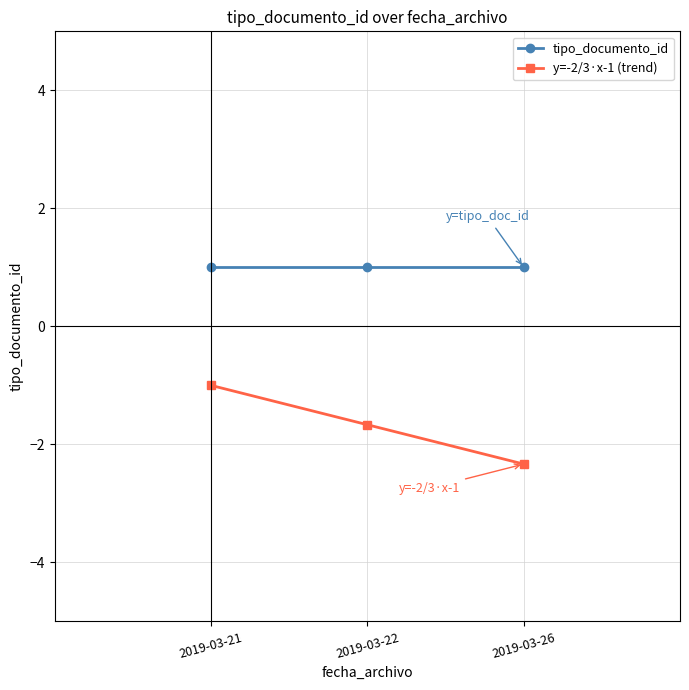

What are all the series names shown in the legend?

tipo_documento_id, y=-2/3·x-1 (trend)